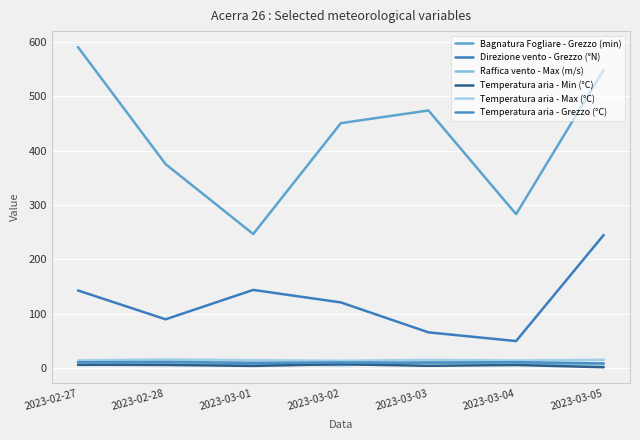

How many lines are shown in the chart?

6